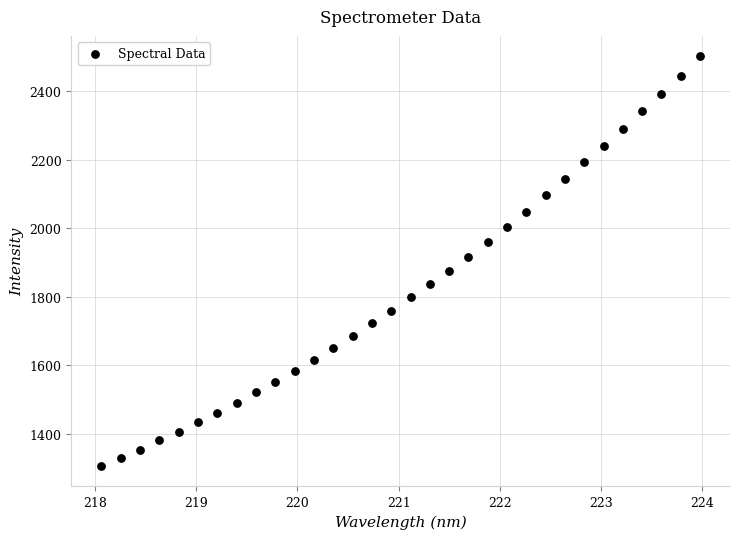

What is the range of X values (max minus min)?

5.9